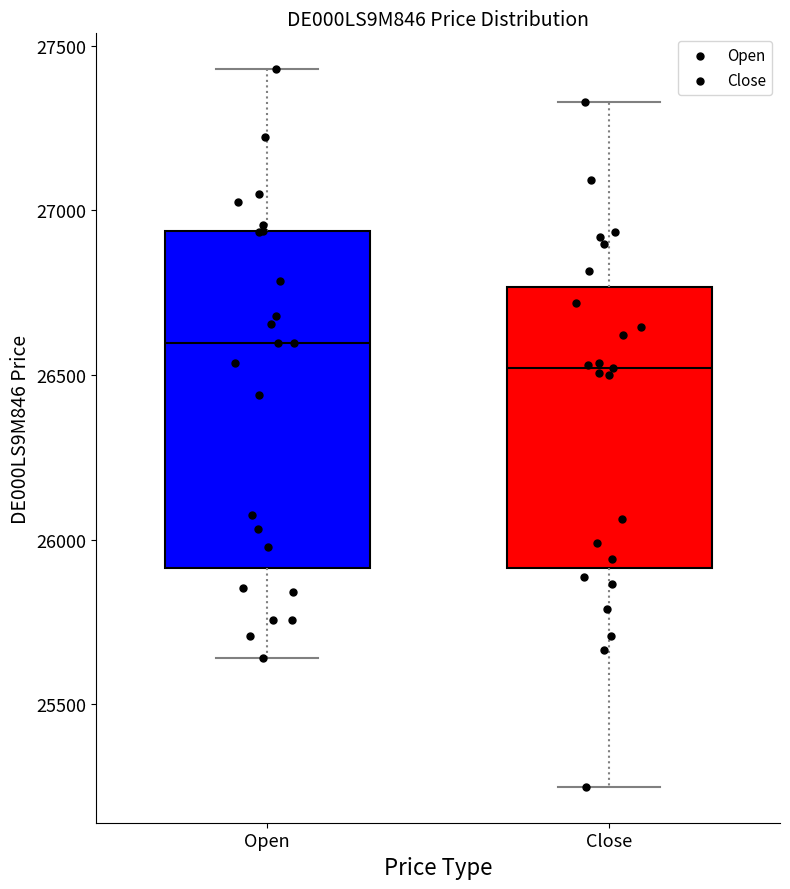

Comparing the boxes themselves (not the whiskers), which one is the tallest?

Open